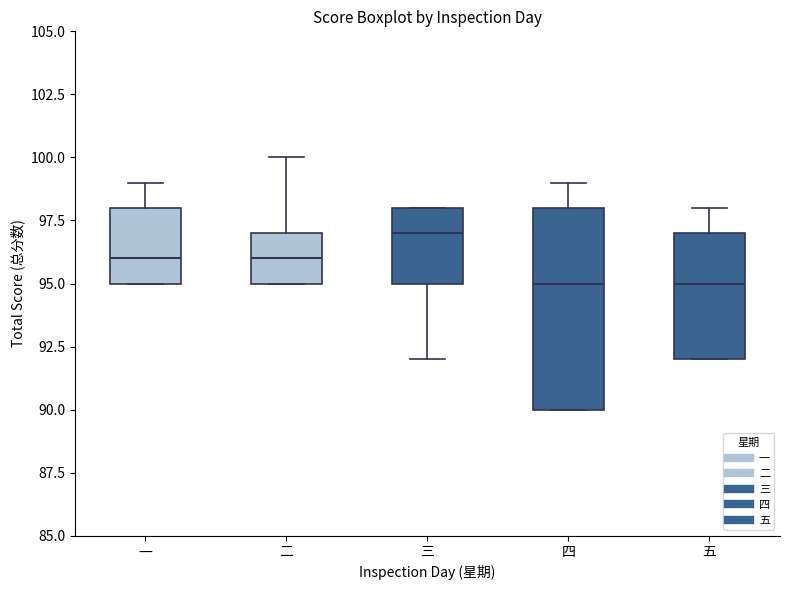

Reading left to right, transcribe this box plot: for each box, give where its median line is, the range the box spans, and where its two whiskers end, as read against the y-axis. The values are not printed on the chart, so give them approximately, as read against the axis.

一: median 96, box 95 to 98, whiskers 95 to 99
二: median 96, box 95 to 97, whiskers 95 to 100
三: median 97, box 95 to 98, whiskers 92 to 98
四: median 95, box 90 to 98, whiskers 90 to 99
五: median 95, box 92 to 97, whiskers 92 to 98